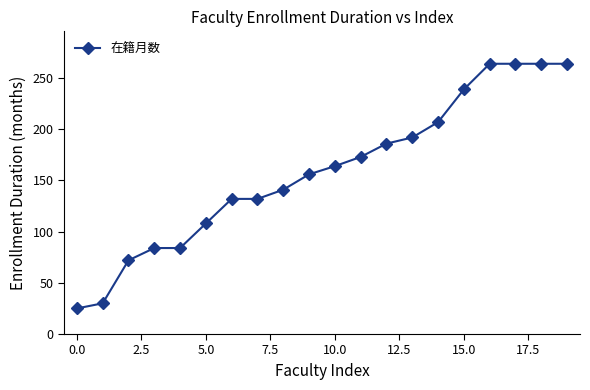

How many categories are shown in the chart?

20